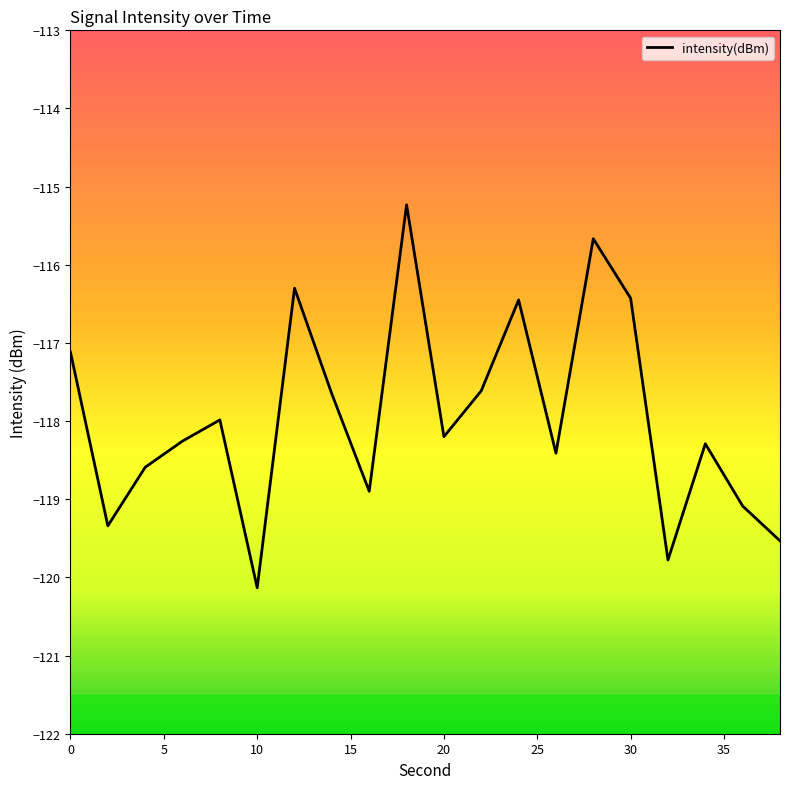

What is the smallest value displayed?

-120.1